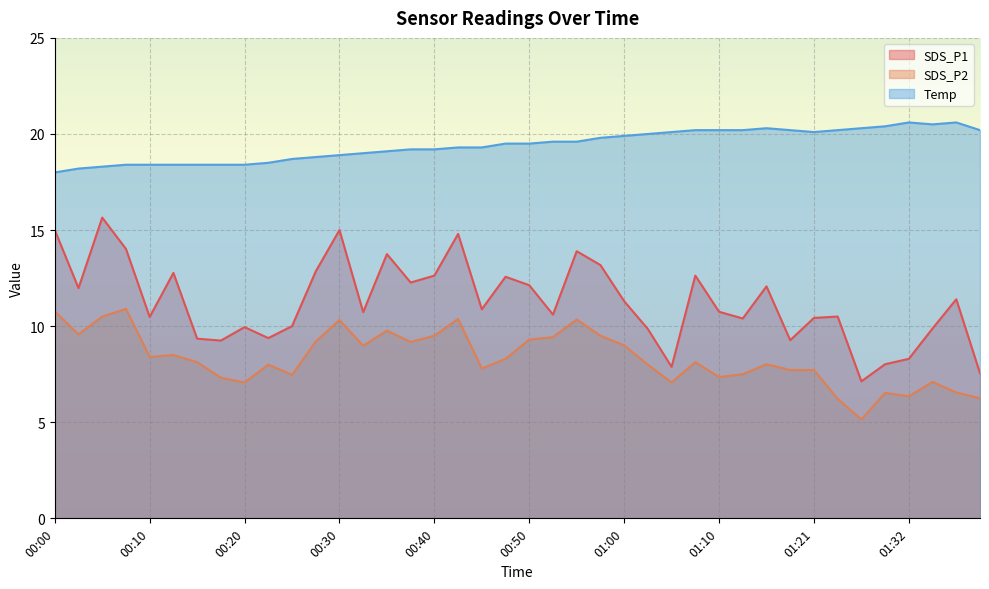

Reading left to right, what are all the values shown in this chart?

SDS_P1: 00:00=15.0	00:02=12.0	00:05=15.7	00:07=14.0	00:10=10.5	00:12=12.8	00:15=9.3	00:17=9.2	00:20=9.9	00:22=9.4	00:25=10.0	00:27=12.8	00:30=15.0	00:33=10.7	00:35=13.8	00:38=12.3	00:40=12.6	00:43=14.8	00:45=10.9	00:48=12.6	00:50=12.1	00:53=10.6	00:55=13.9	00:58=13.2	01:00=11.3	01:03=9.8	01:05=7.9	01:08=12.6	01:10=10.8	01:13=10.4	01:15=12.1	01:18=9.3	01:21=10.4	01:24=10.5	01:27=7.1	01:29=8.0	01:32=8.3	01:35=9.9	01:37=11.4	01:40=7.5
SDS_P2: 00:00=10.8	00:02=9.6	00:05=10.5	00:07=10.9	00:10=8.4	00:12=8.5	00:15=8.1	00:17=7.3	00:20=7.1	00:22=8.0	00:25=7.5	00:27=9.2	00:30=10.3	00:33=9.0	00:35=9.8	00:38=9.2	00:40=9.5	00:43=10.4	00:45=7.8	00:48=8.3	00:50=9.3	00:53=9.4	00:55=10.3	00:58=9.5	01:00=9.0	01:03=8.0	01:05=7.1	01:08=8.1	01:10=7.3	01:13=7.5	01:15=8.0	01:18=7.7	01:21=7.7	01:24=6.2	01:27=5.2	01:29=6.5	01:32=6.3	01:35=7.1	01:37=6.5	01:40=6.2
Temp: 00:00=18.0	00:02=18.2	00:05=18.3	00:07=18.4	00:10=18.4	00:12=18.4	00:15=18.4	00:17=18.4	00:20=18.4	00:22=18.5	00:25=18.7	00:27=18.8	00:30=18.9	00:33=19.0	00:35=19.1	00:38=19.2	00:40=19.2	00:43=19.3	00:45=19.3	00:48=19.5	00:50=19.5	00:53=19.6	00:55=19.6	00:58=19.8	01:00=19.9	01:03=20.0	01:05=20.1	01:08=20.2	01:10=20.2	01:13=20.2	01:15=20.3	01:18=20.2	01:21=20.1	01:24=20.2	01:27=20.3	01:29=20.4	01:32=20.6	01:35=20.5	01:37=20.6	01:40=20.2